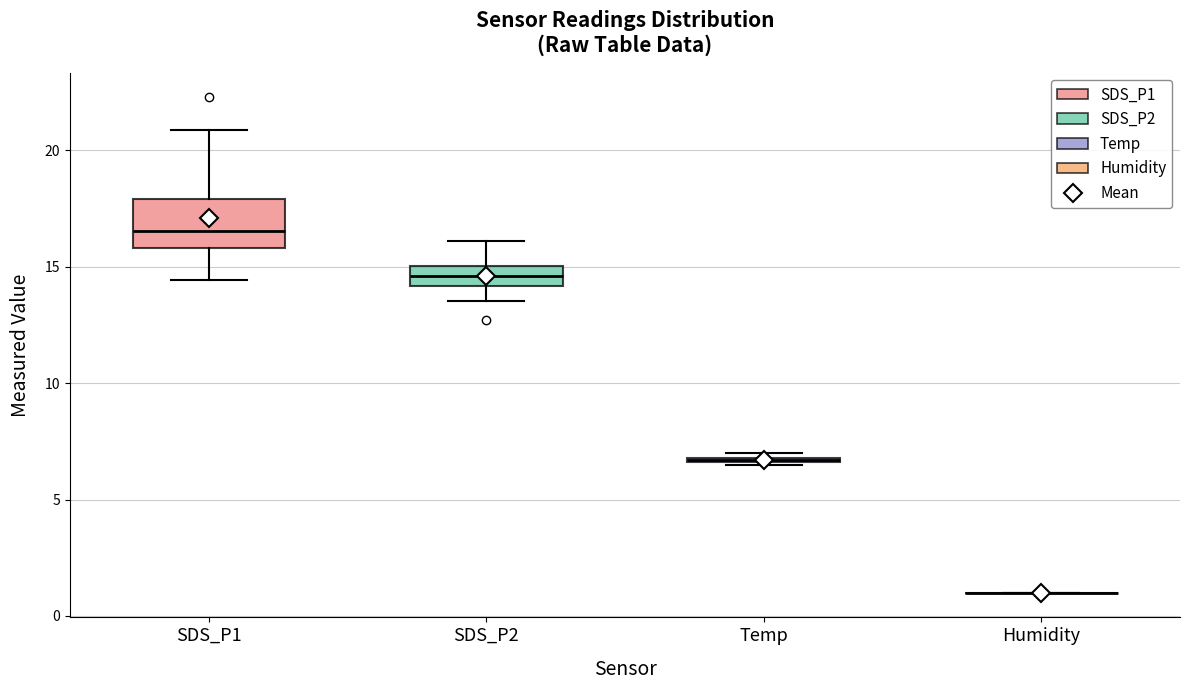

Where is the lower edge of the box for SDS_P1 on the y-axis? The values are not printed on the chart, so give them approximately, as read against the axis.

16.0